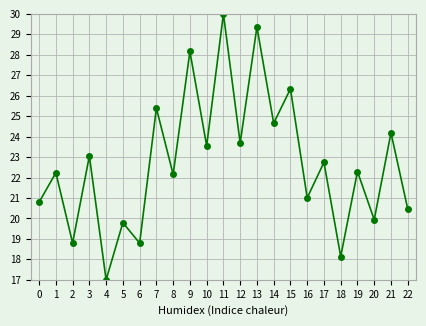

Between 4 and 21, which is larger?

21